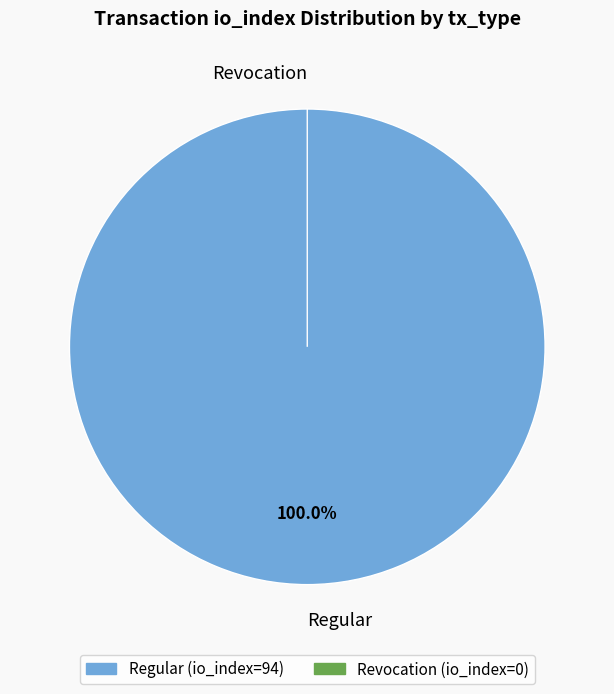

Does Regular (io_index=94) represent more than half of the total?

Yes